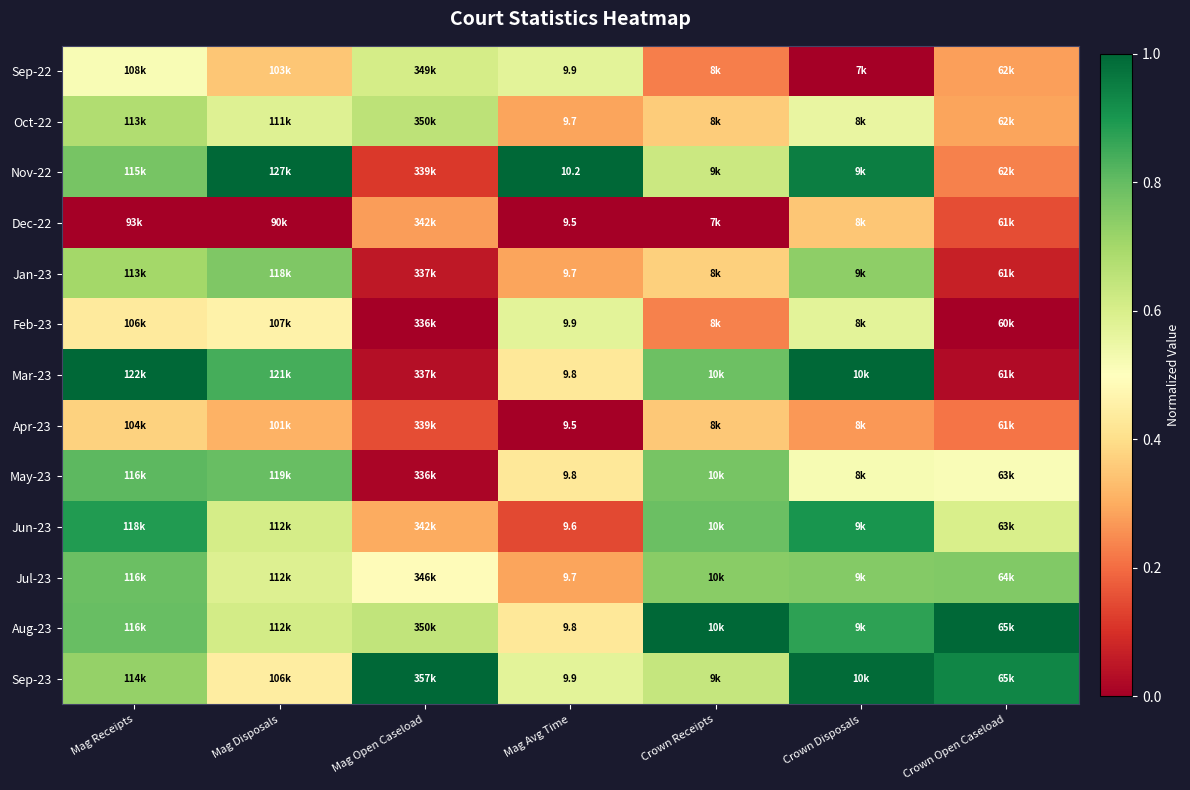

What is the approximate value of Sep-23 at Crown Open Caseload?

0.9